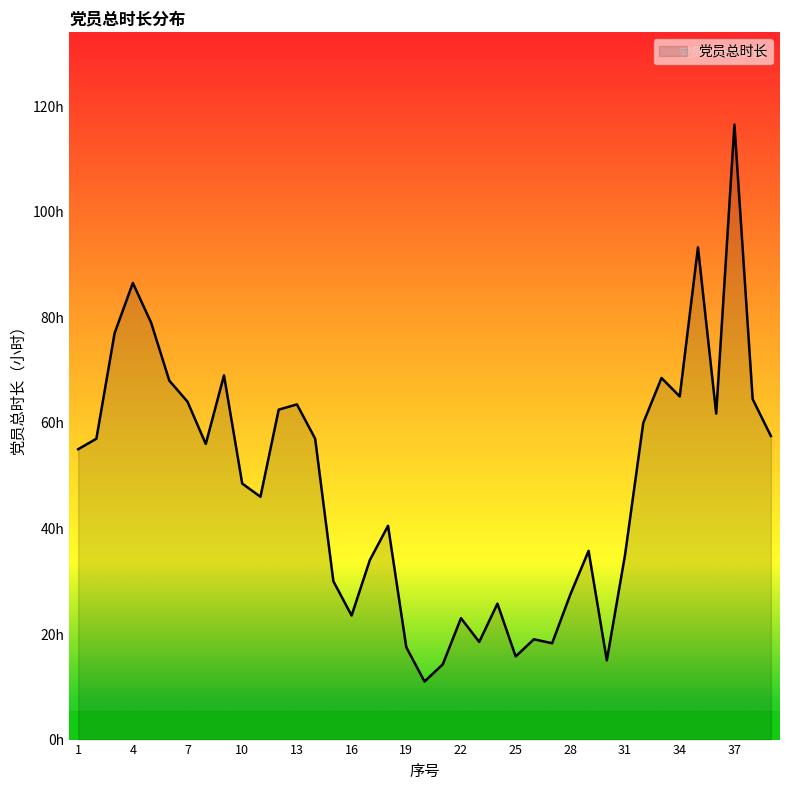

What is the difference between the second highest and second lowest values?

79.0